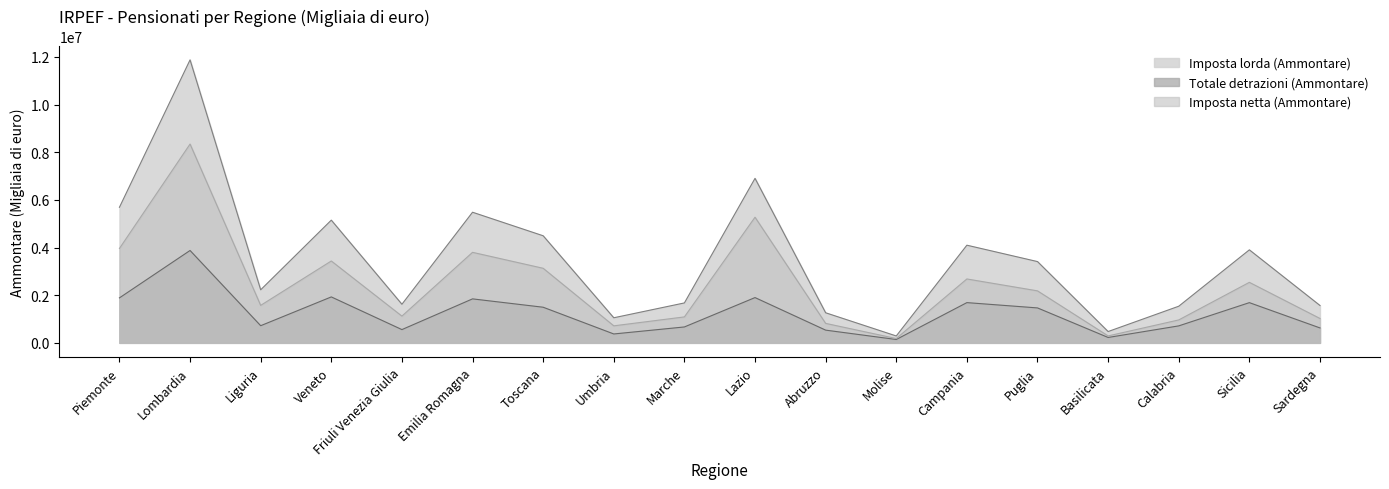

At which category is the sum across all series the highest?

Lombardia